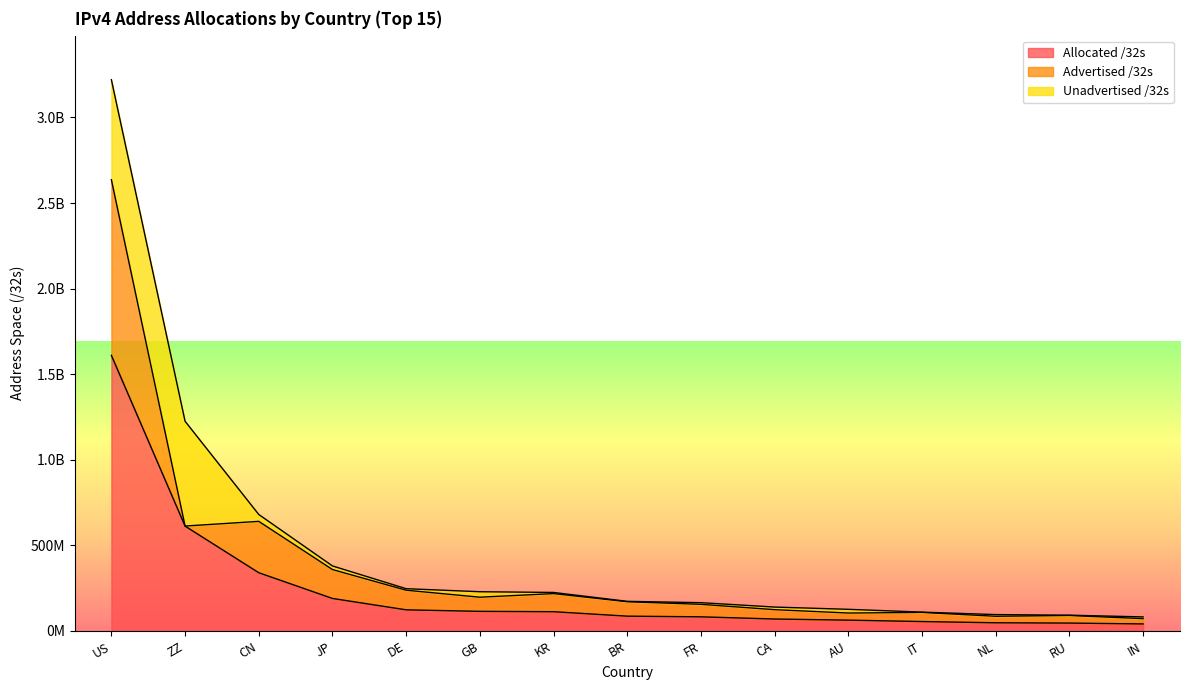

Reading left to right, what are all the values shown in this chart?

Allocated /32s: US=1610187520	ZZ=612529632	CN=340228096	JP=189930752	DE=123455104	GB=114609432	KR=112477440	BR=86521344	FR=82598672	CA=69798912	AU=63225600	IT=55012928	NL=47816928	RU=46103808	IN=41073152
Advertised /32s: US=1026096128	ZZ=438016	CN=300087168	JP=168792832	DE=114586112	GB=82629376	KR=105805824	BR=84253696	FR=73016576	CA=54625536	AU=41478316	IT=53417472	NL=37985536	RU=44284928	IN=31001088
Unadvertised /32s: US=584091392	ZZ=612091616	CN=40140928	JP=21137920	DE=8868992	GB=31980056	KR=6671616	BR=2267648	FR=9582096	CA=15173376	AU=21747284	IT=1595456	NL=9831392	RU=1818880	IN=10072064